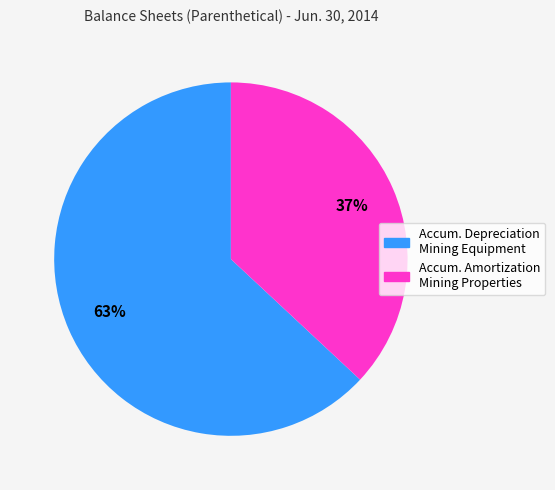

Is there a majority slice in this chart?

Yes